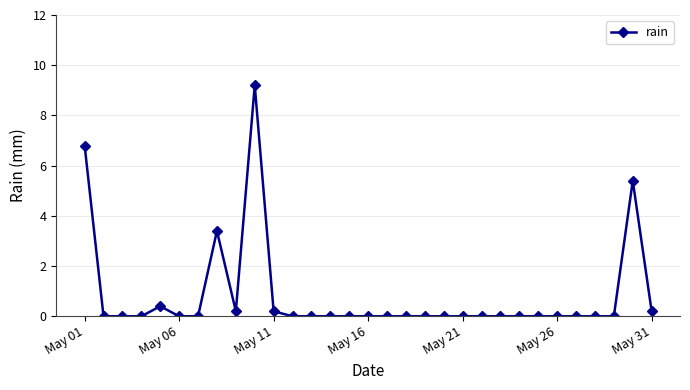

Does the chart display data point markers on the line(s)?

Yes